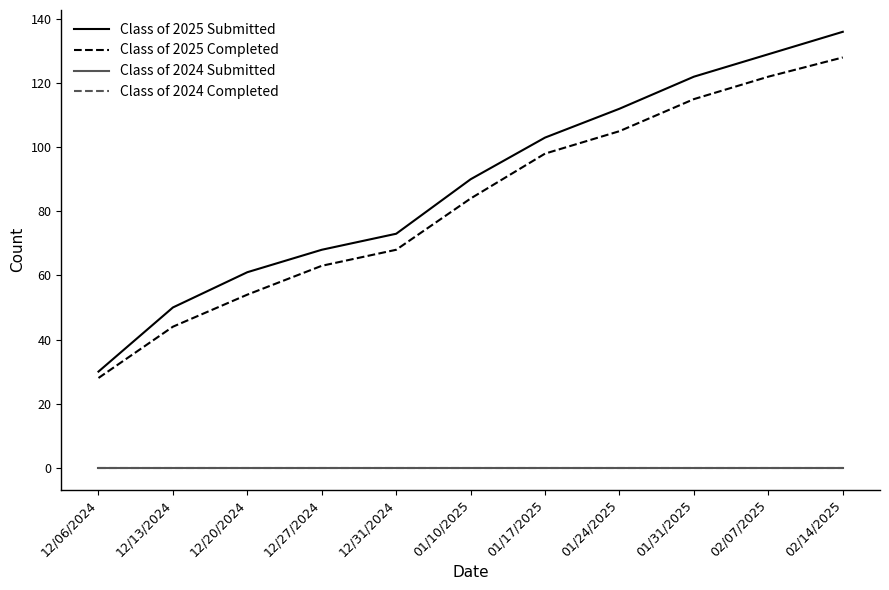

At which category is the sum across all series the highest?

02/14/2025